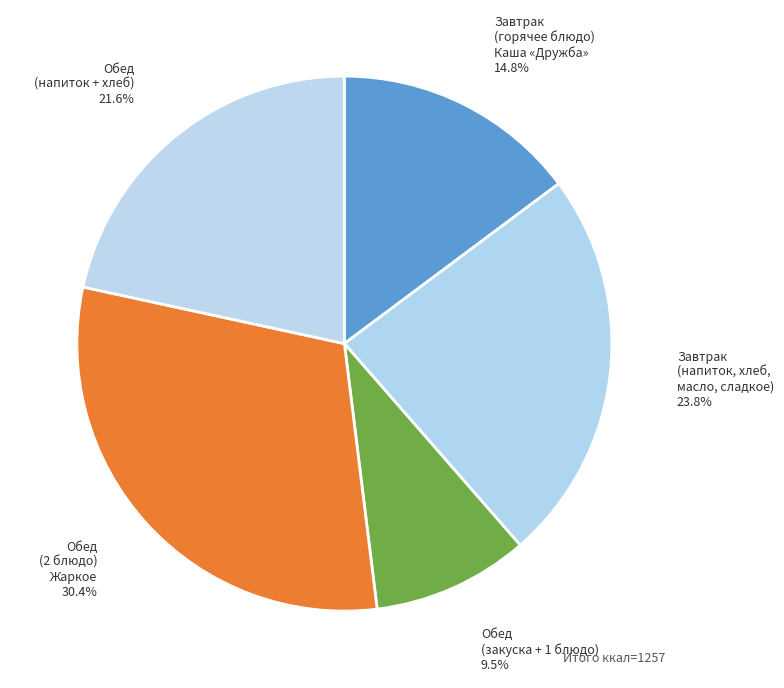

Approximately how many times larger is the value at Обед (2 блюдо) Жаркое compared to Обед (закуска + 1 блюдо)?

3.2